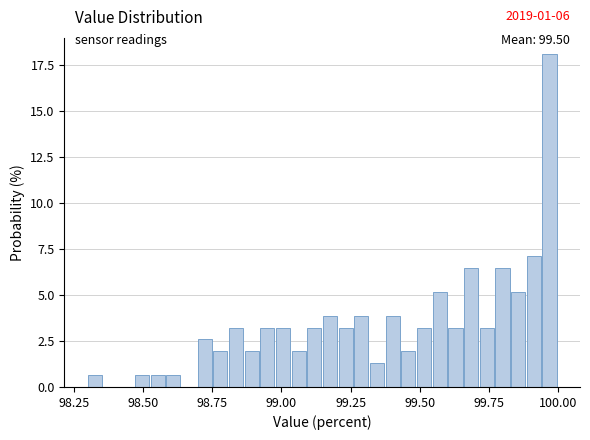

Around what value on the x-axis is the tallest bar? Give the approximate position of its centre, as read against the axis.

99.95